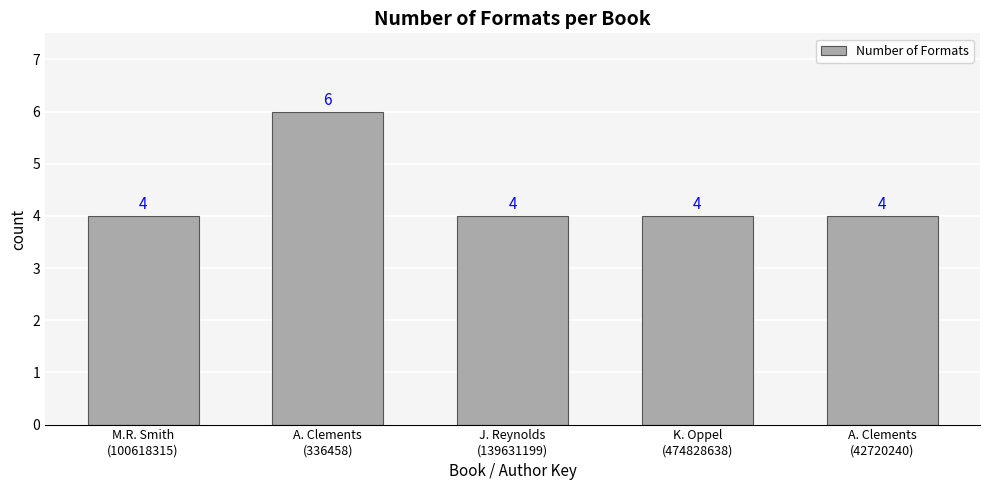

What is the label of the 3rd bar from the left?

J. Reynolds
(139631199)